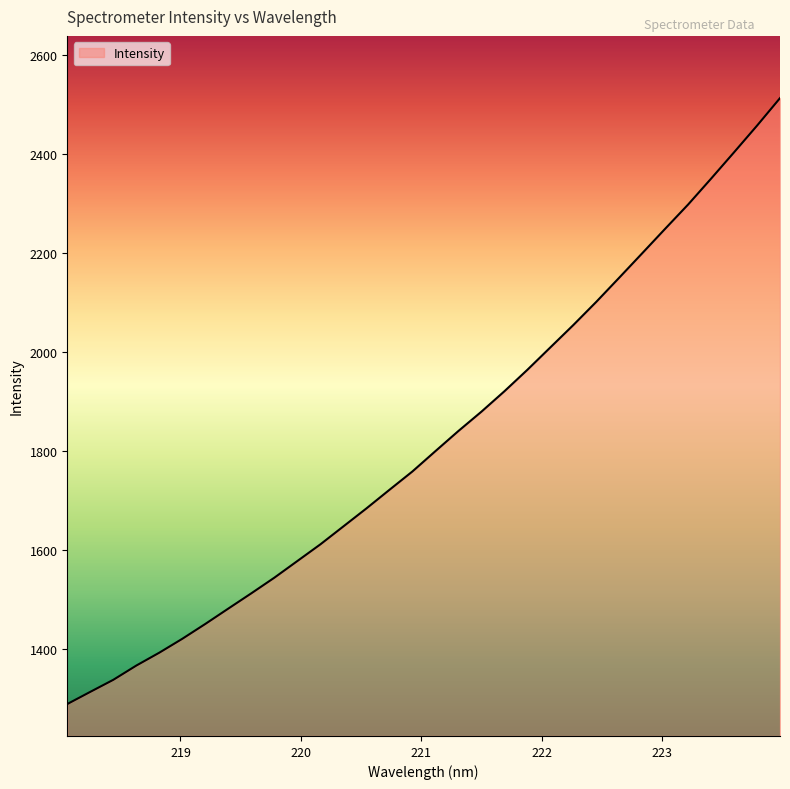

How many categories are shown in the chart?

32